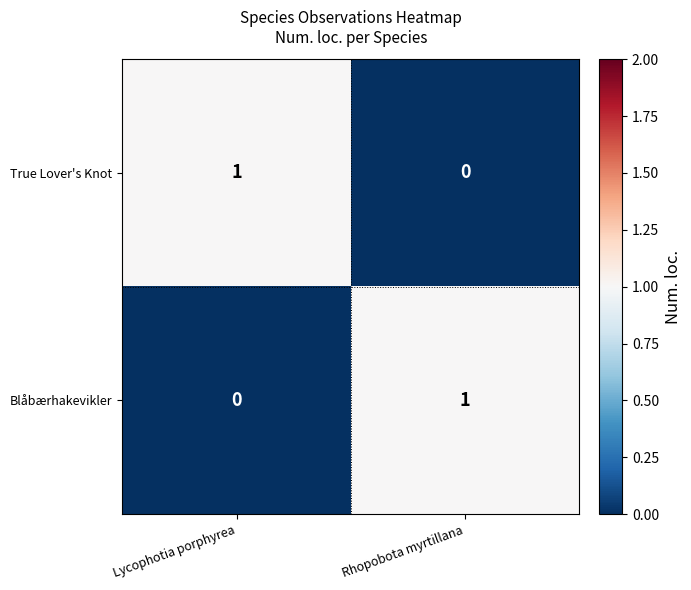

Which category has the lowest value in the Blåbærhakevikler series?

Lycophotia porphyrea